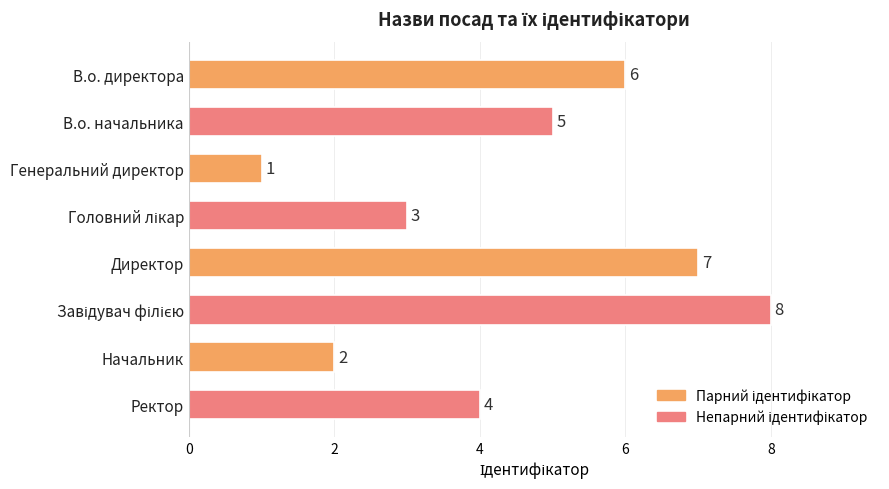

What is the value of the 5th bar from the top?

7